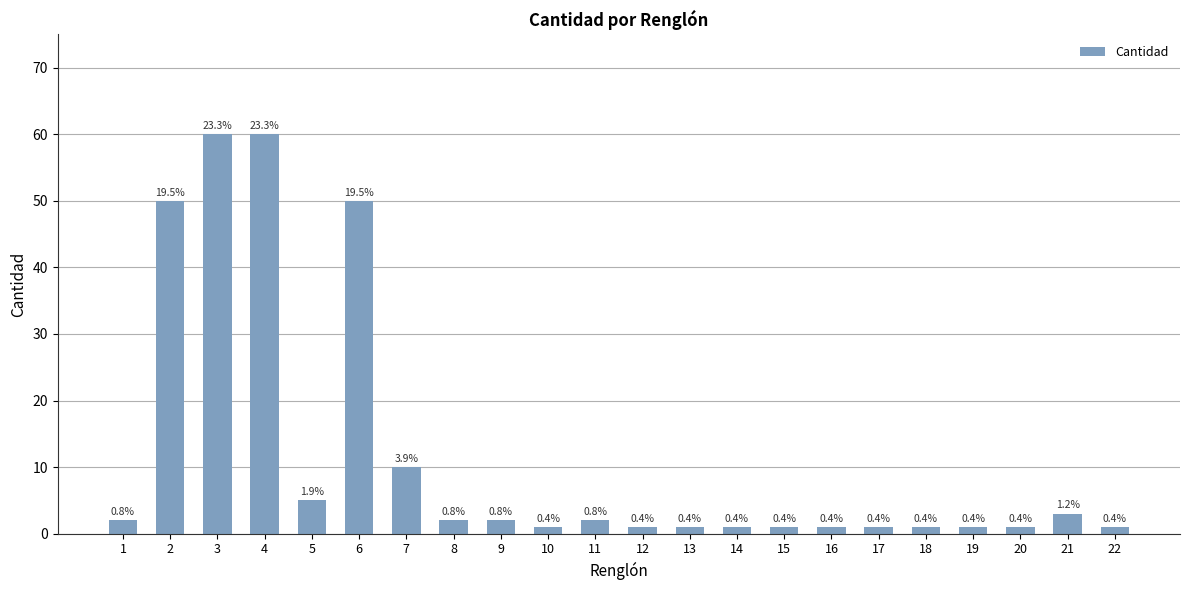

The value at 1 is 2. True or false?

True